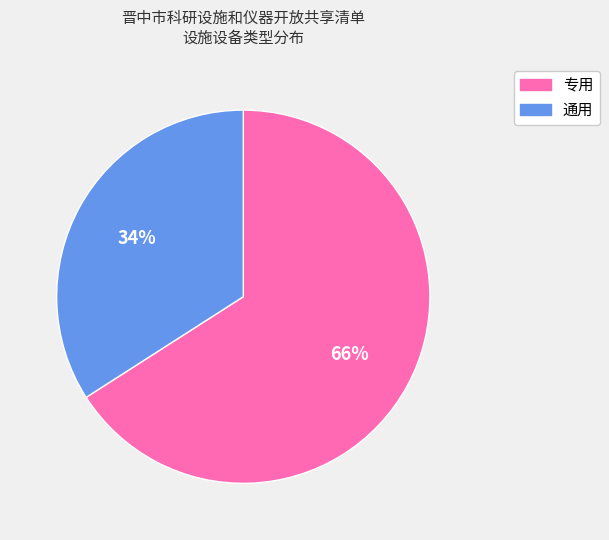

True or false: 专用 accounts for 66% of the total.

True